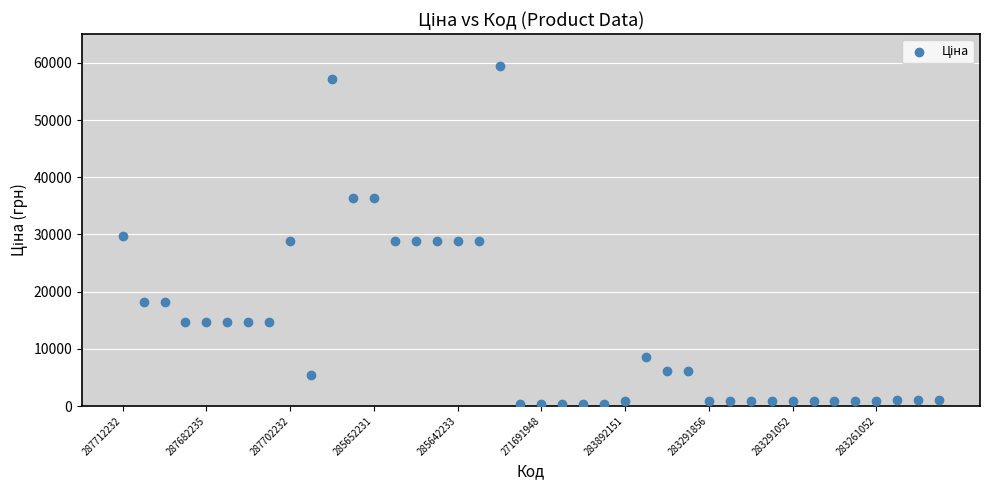

What is the range of Y values (max minus min)?

59174.3